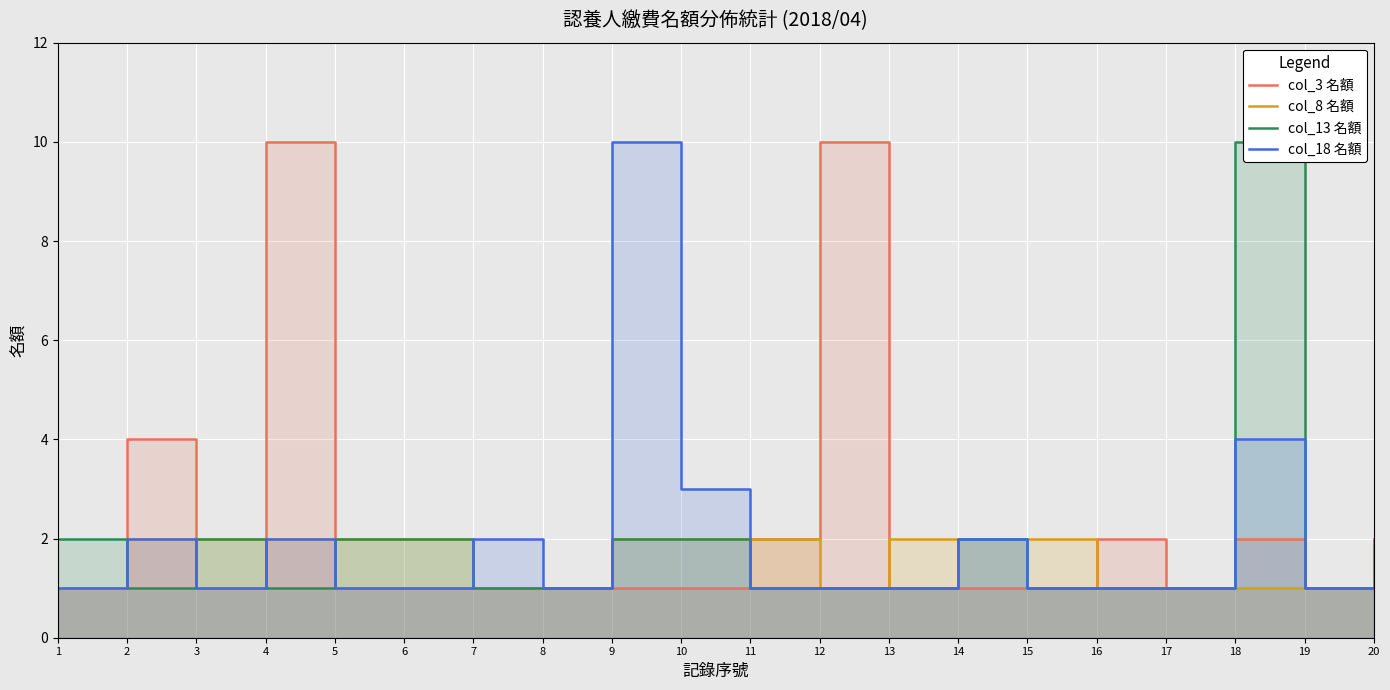

At 15, list the series in order from largest to smallest.

col_8 名額, col_3 名額, col_13 名額, col_18 名額